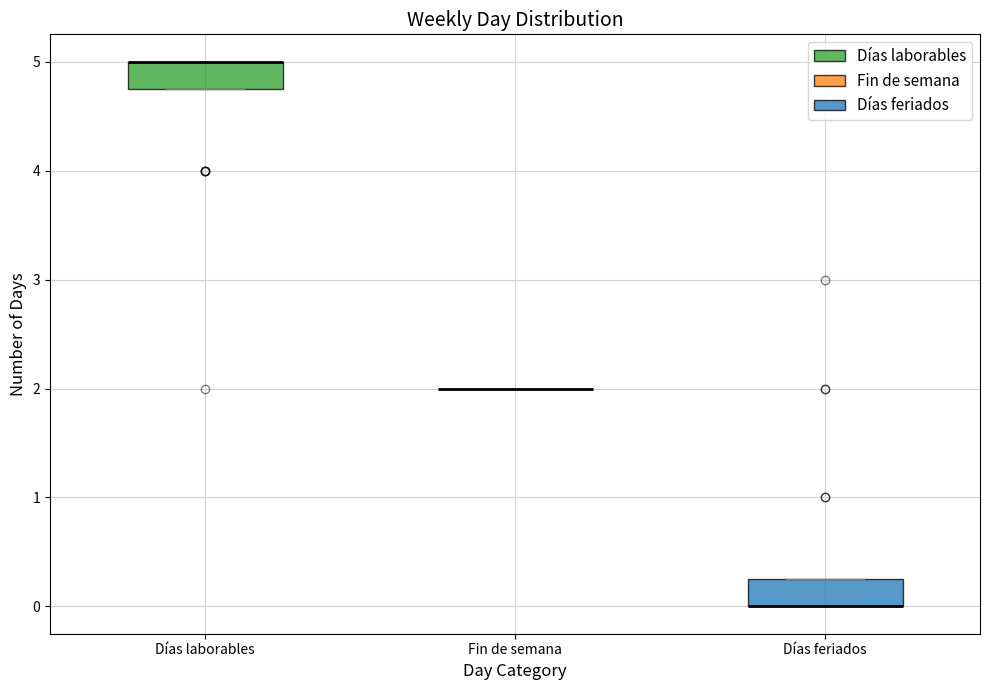

Reading left to right, read every box against the y-axis: the position of its median line, the range the box covers, and the ends of its whiskers. The values are not printed on the chart, so give them approximately, as read against the axis.

Días laborables: median 5.0 (drawn on the box's upper edge), box 4.8 to 5.0, whiskers 4.8 to 5.0
Fin de semana: box collapsed to a line at 2.0, whiskers 2.0 to 2.0
Días feriados: median 0.0 (drawn on the box's lower edge), box 0.0 to 0.3, whiskers 0.0 to 0.3